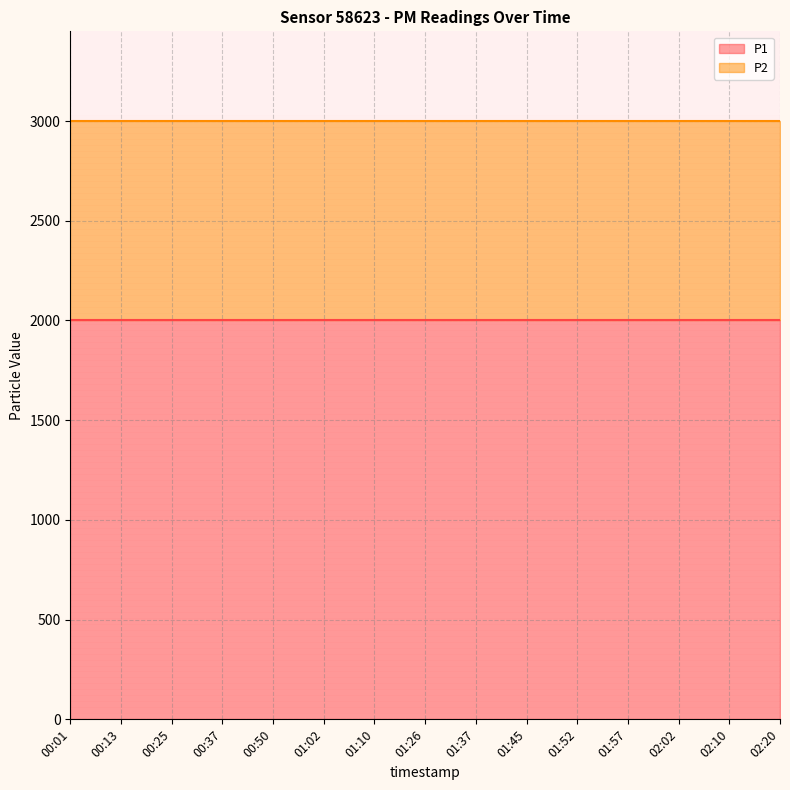

What are all the series names shown in the legend?

P1, P2